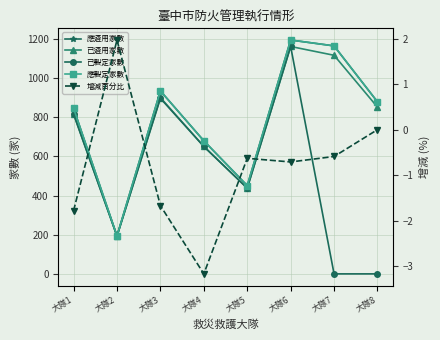

At which category is the sum across all series the highest?

大隊6